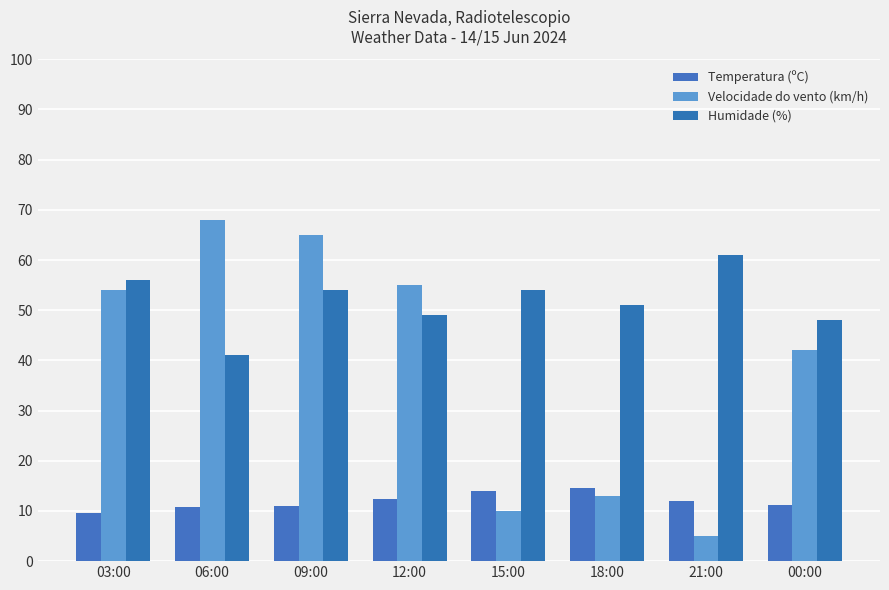

Reading left to right, list all the values displayed in this chart.

Temperatura (ºC): 9.5	10.8	10.9	12.3	14.0	14.5	12.0	11.1
Velocidade do vento (km/h): 54.0	68.0	65.0	55.0	10.0	13.0	5.0	42.0
Humidade (%): 56.0	41.0	54.0	49.0	54.0	51.0	61.0	48.0